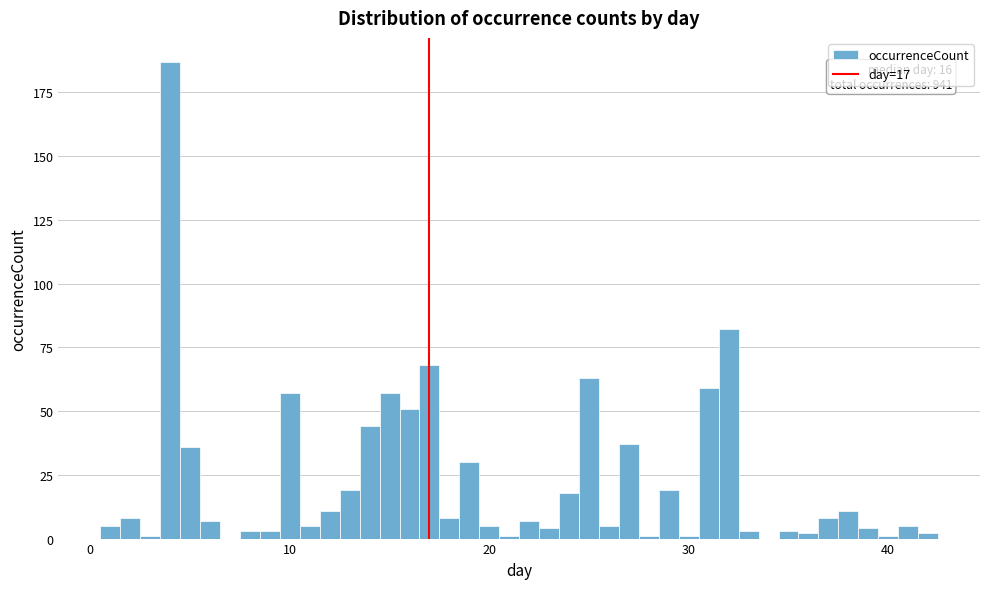

Read against the x-axis, roughly where is the centre of the tallest bar?

4